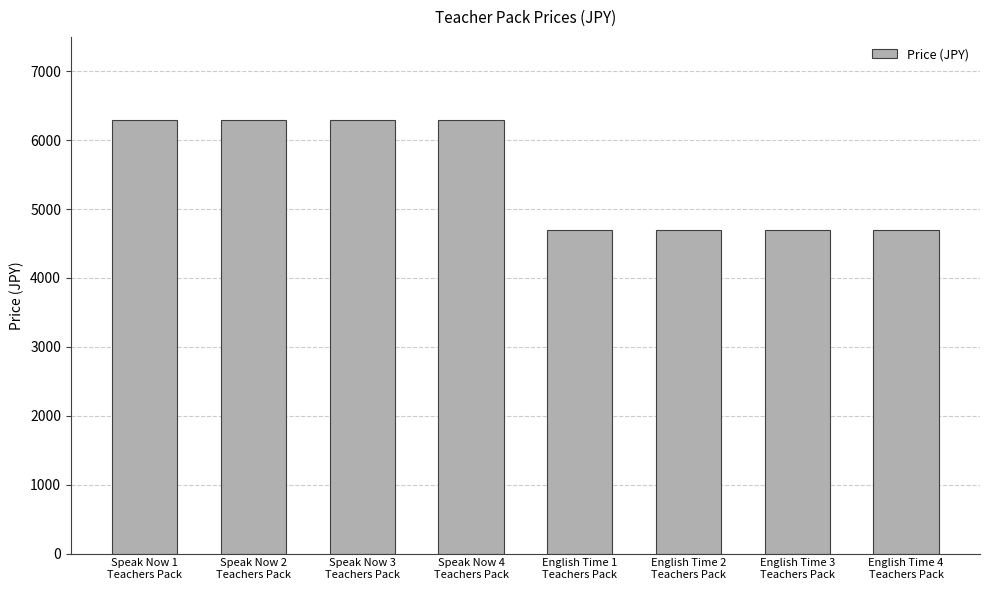

Does the chart contain stacked bars?

No